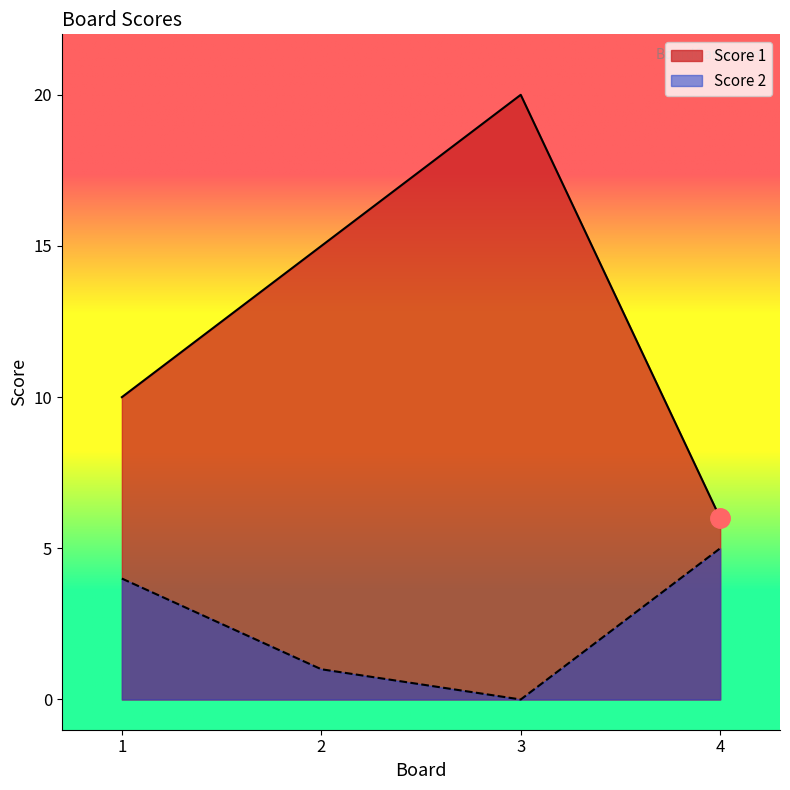

True or false: Score 1 has more than 2 points higher than both neighbors.

False